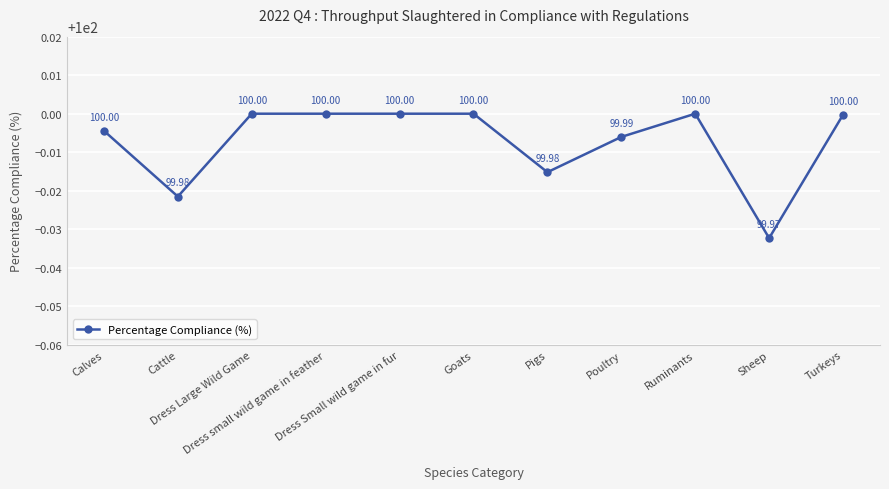

Reading left to right, extract all data points from this chart.

100.0	100.0	100.0	100.0	100.0	100.0	100.0	100.0	100.0	100.0	100.0